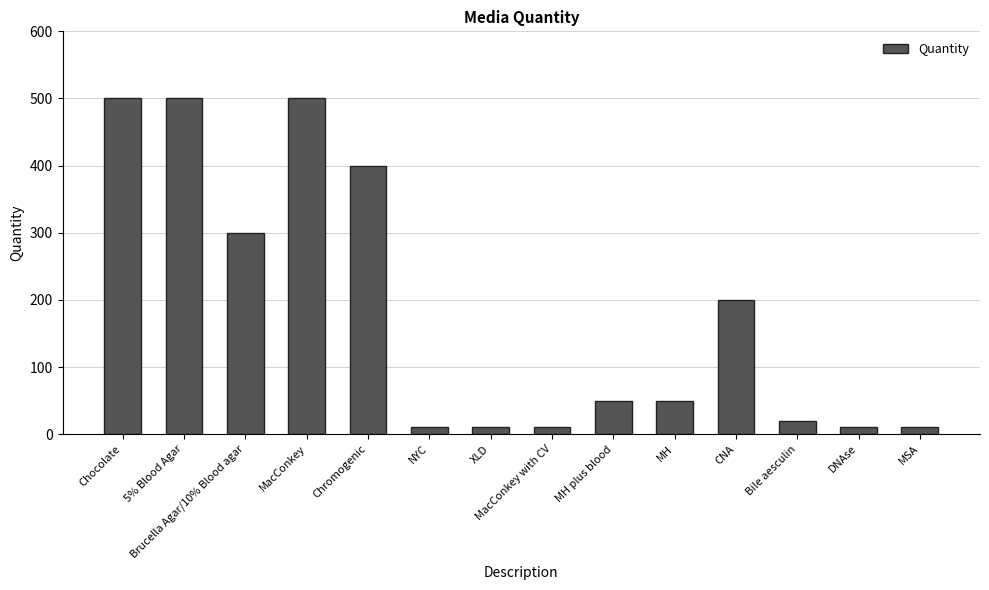

Approximately how many times larger is the value at MacConkey compared to Chromogenic?

1.2